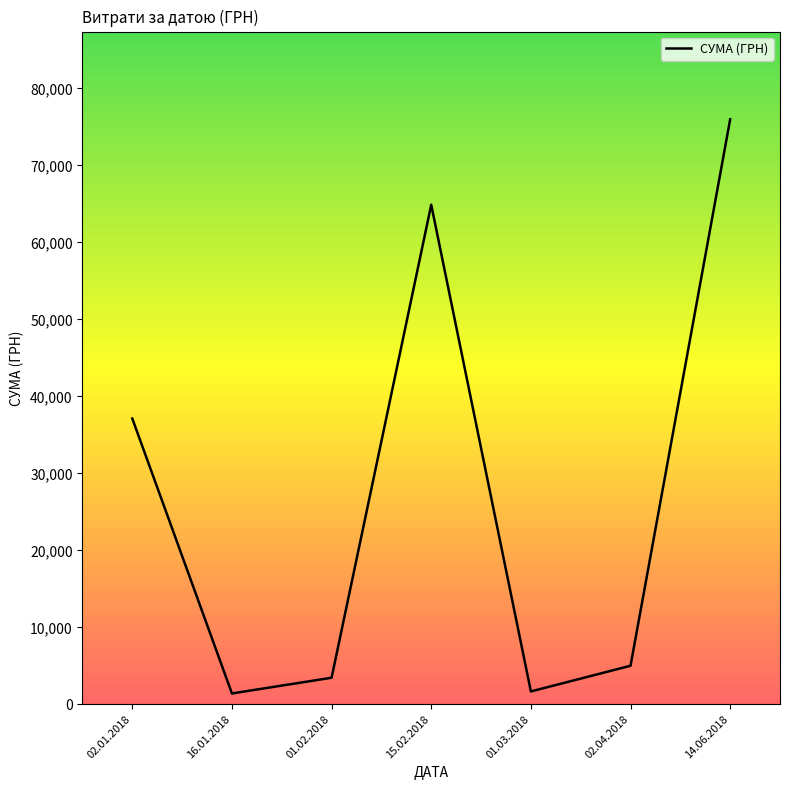

How many interior local valleys (lower than both neighbors) does the data have?

2